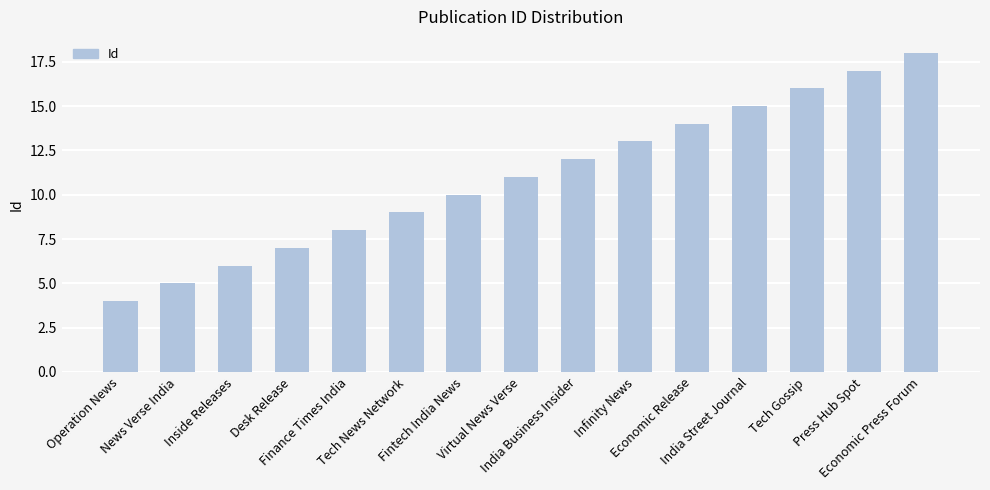

What is the difference between the maximum and second lowest values?

13